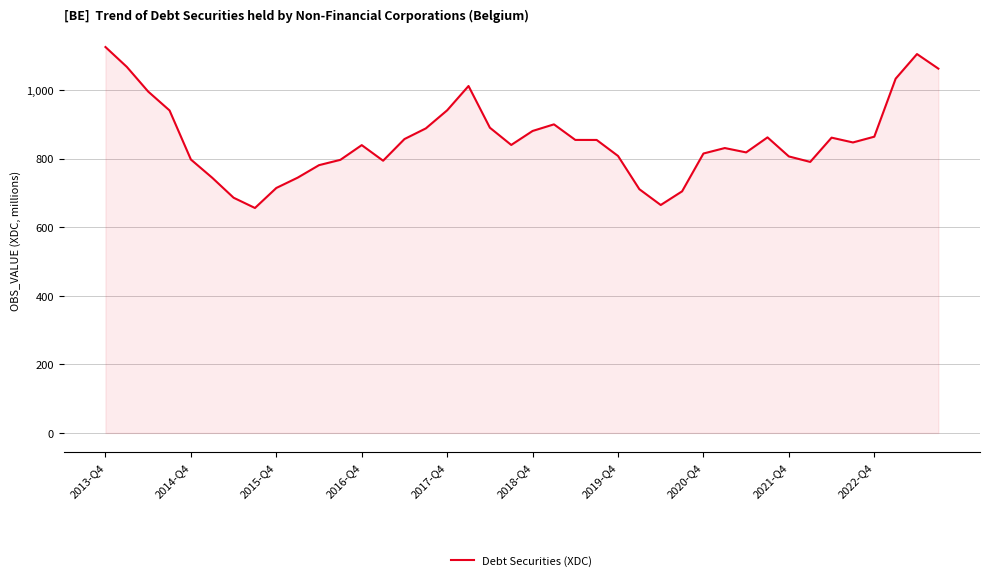

What is the difference between the maximum and minimum values?

469.3